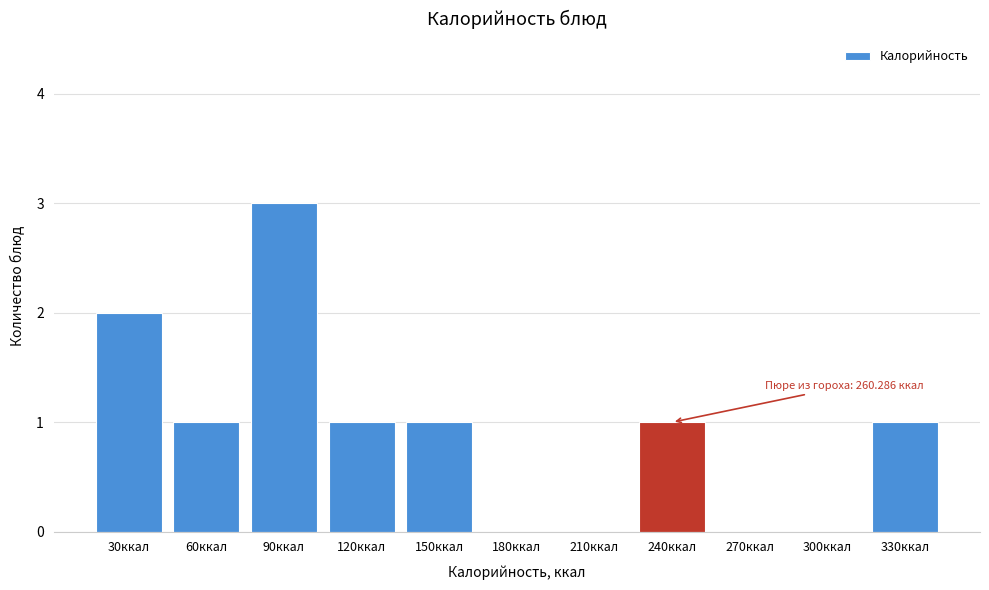

Reading left to right, transcribe all the data shown in this chart.

30ккал=2	60ккал=1	90ккал=3	120ккал=1	150ккал=1	180ккал=0	210ккал=0	240ккал=1	270ккал=0	300ккал=0	330ккал=1